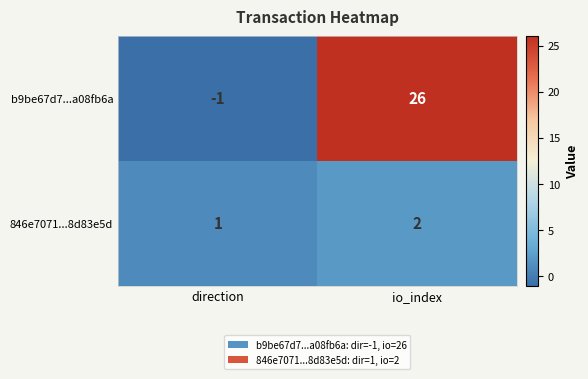

What is the sum of all 846e7071...8d83e5d values?

3